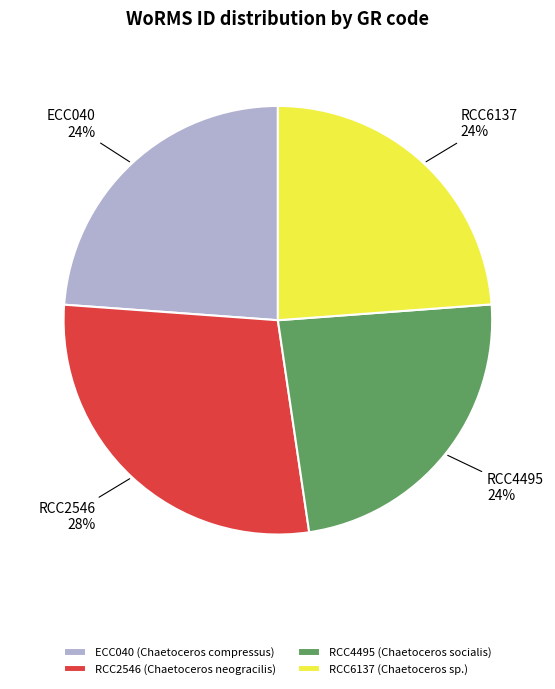

What is the largest slice in the pie chart?

RCC2546